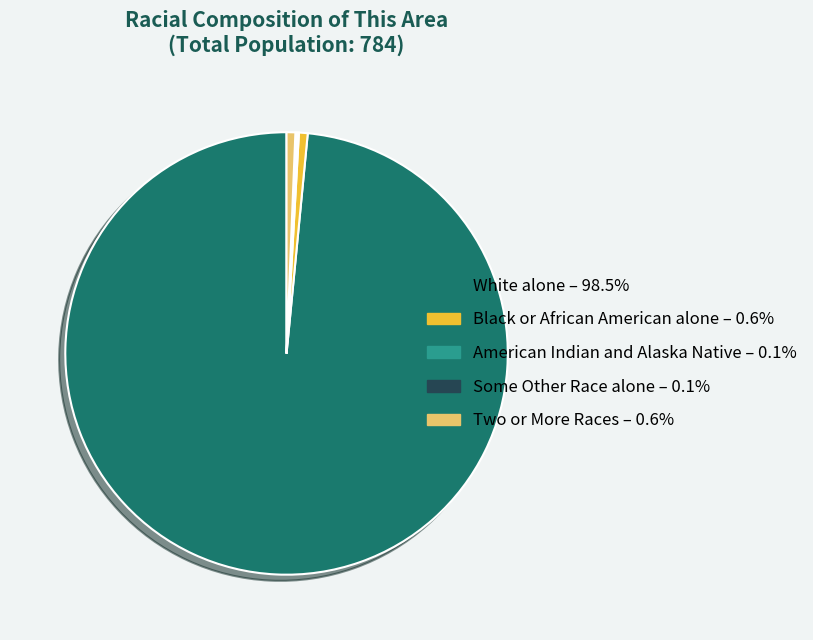

Does Black or African American alone – 0.6% account for over 50% of the chart?

No